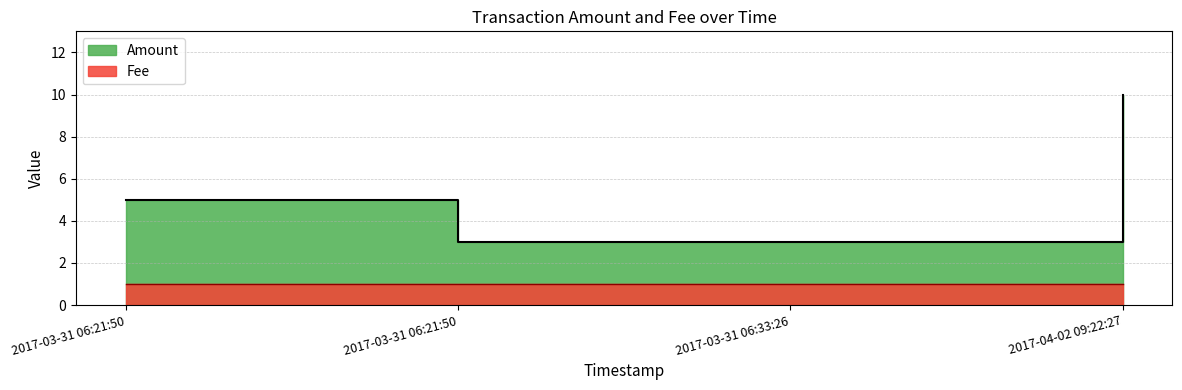

What is the change in value from 2017-03-31 06:21:50 to 2017-04-02 09:22:27?

+5